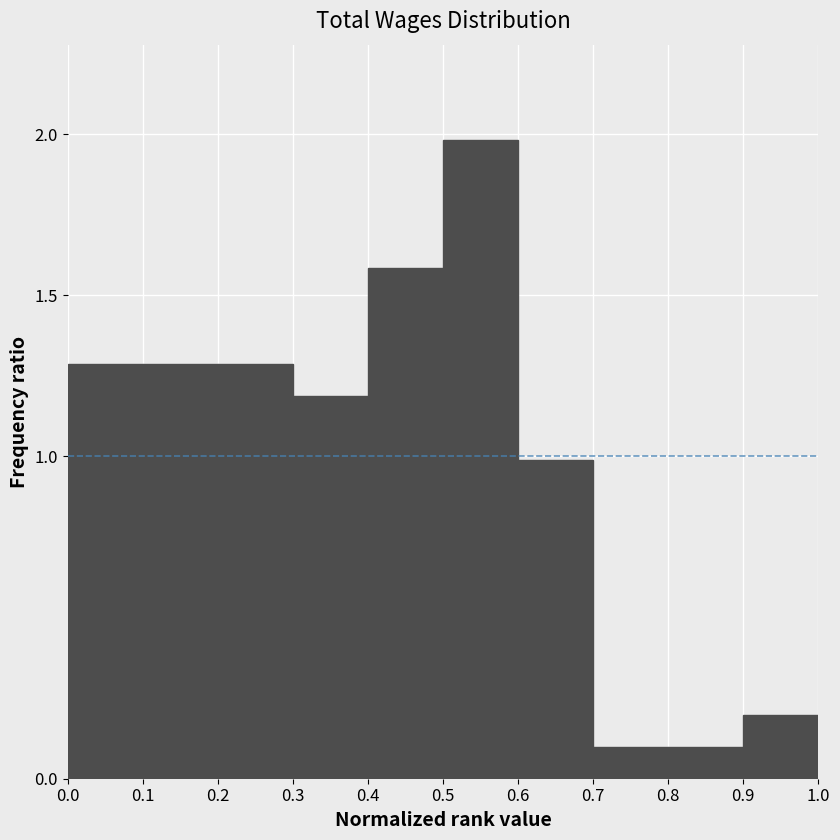

What is the height of the bar covering 0.2 to 0.3 on the x-axis? The values are not printed on the chart, so give them approximately, as read against the axis.

1.3